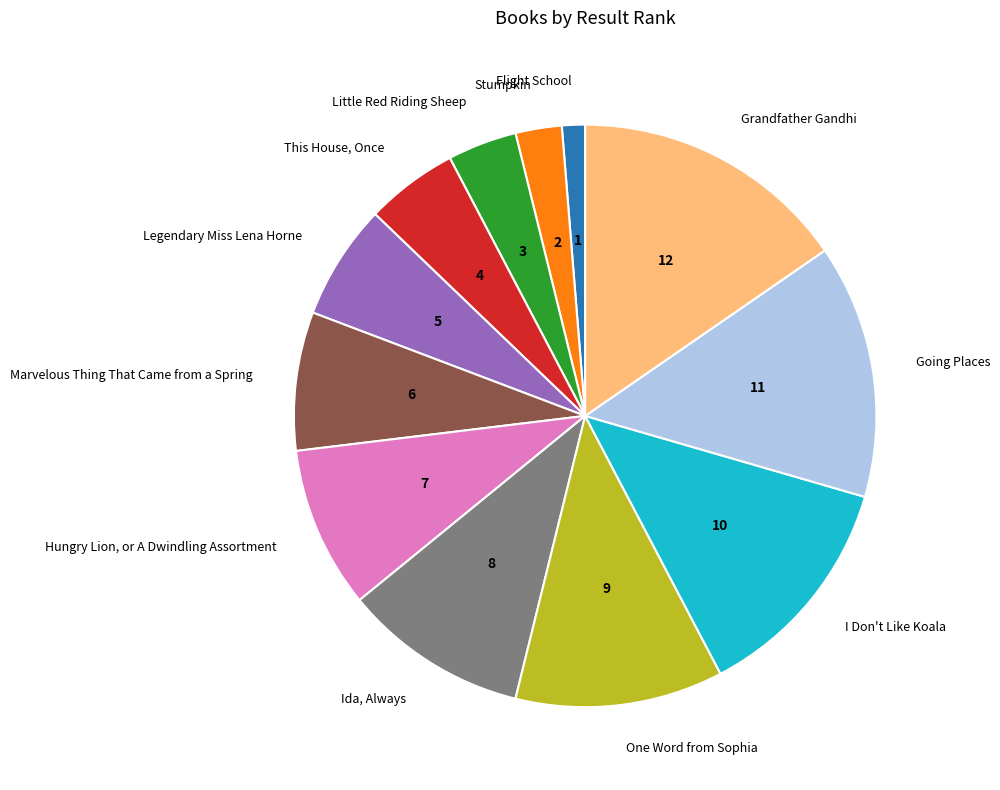

Which slice is the largest?

Grandfather Gandhi